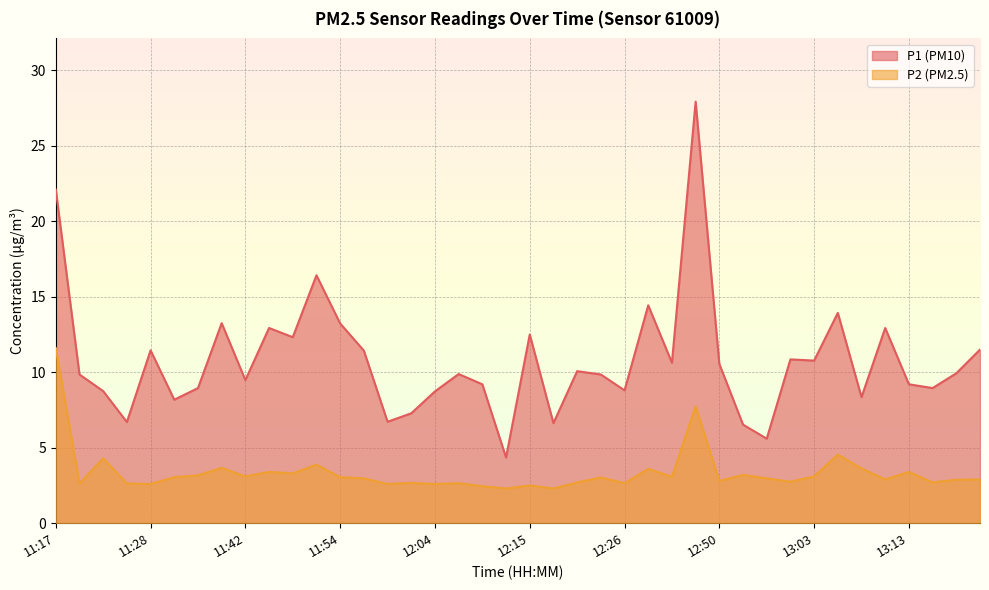

True or false: P1 and P2 cross at least once.

False